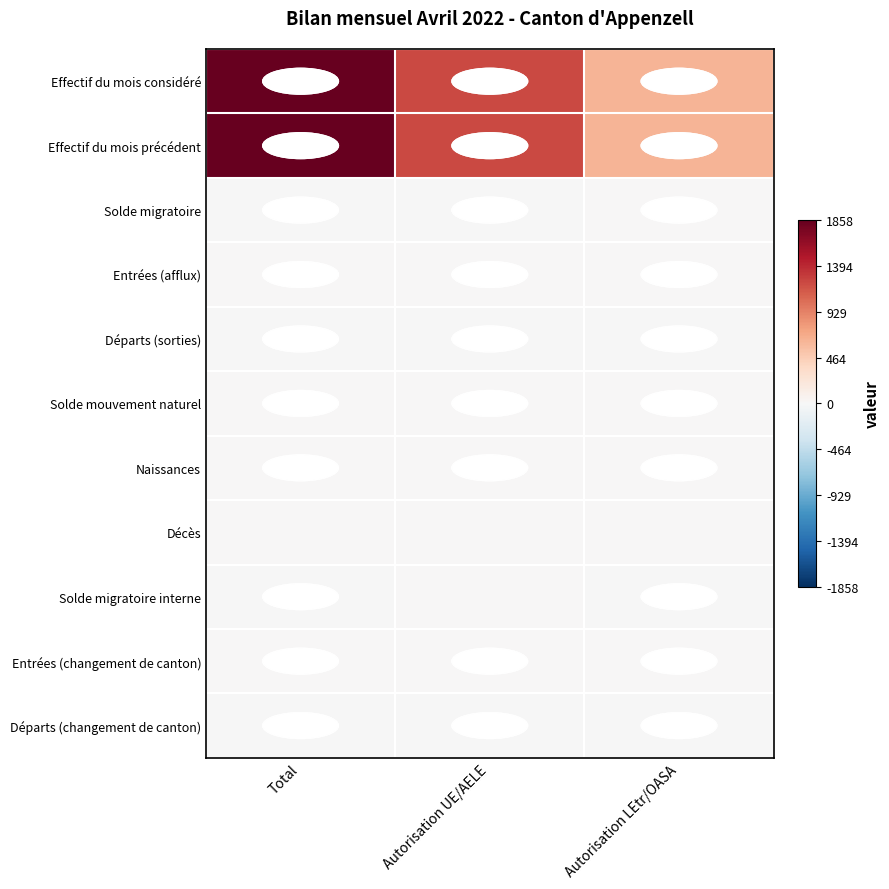

Which series has the widest spread of values?

Effectif du mois précédent